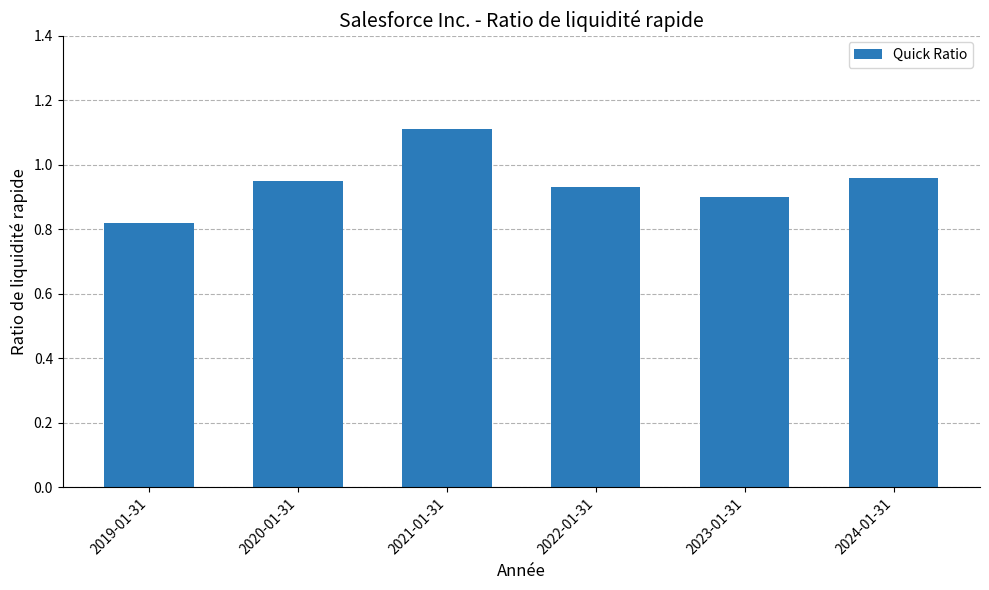

Which has a higher value, 2019-01-31 or 2024-01-31?

2024-01-31